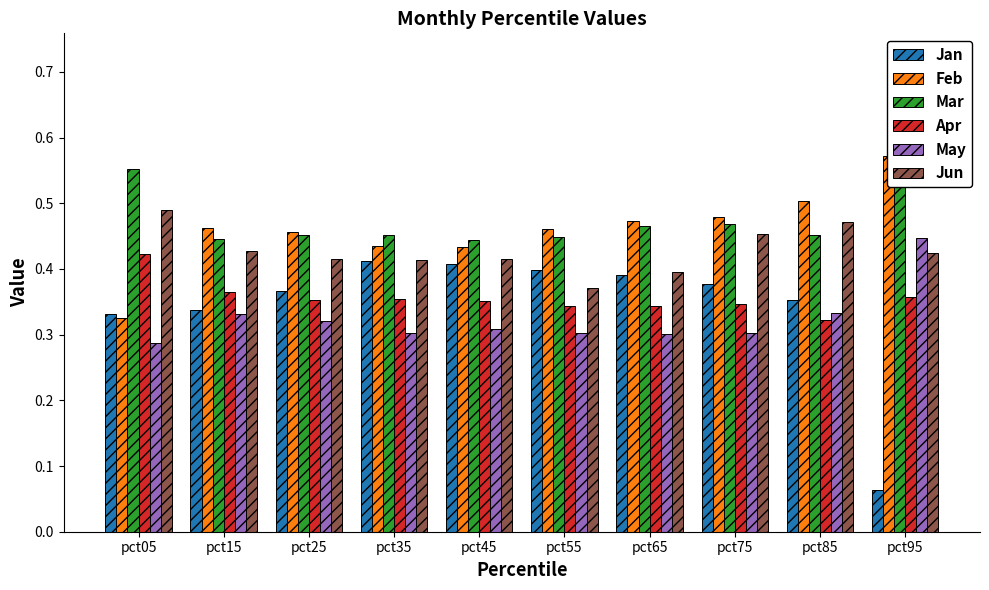

What is the average value of the Mar series?

0.5